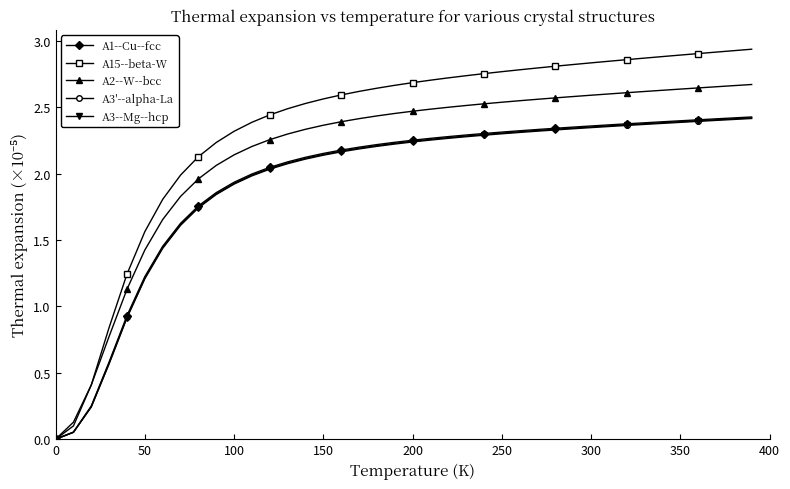

At how many categories does at least one series exceed 1?

36